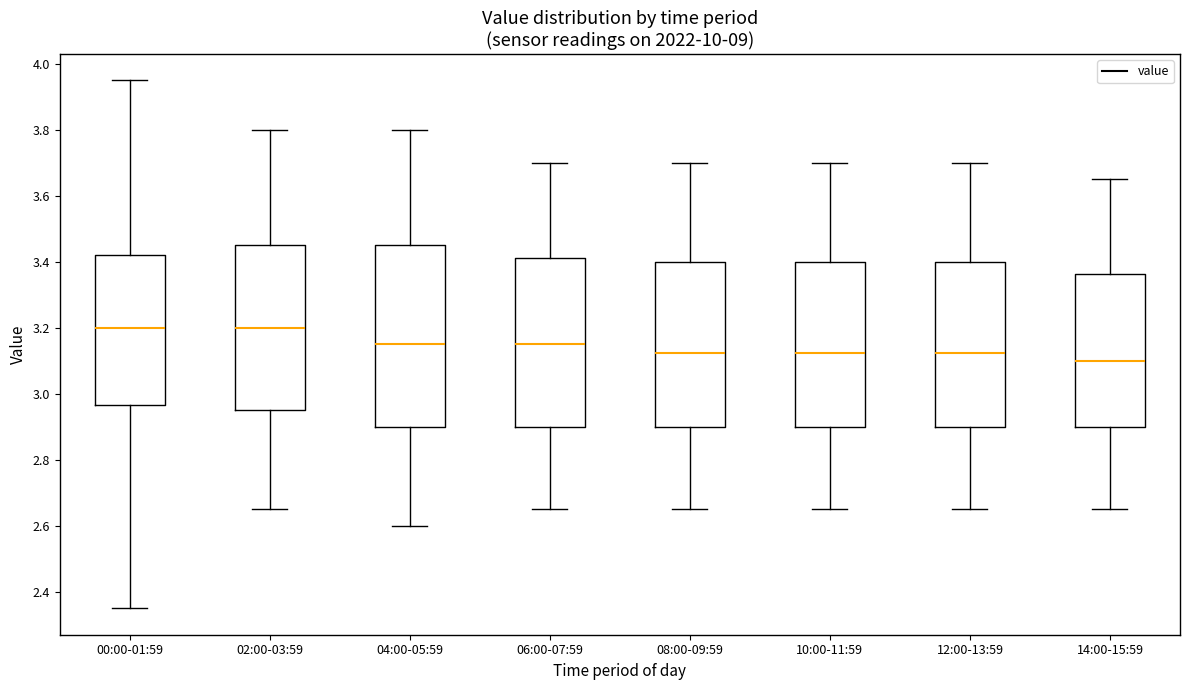

Comparing the boxes themselves (not the whiskers), which one is the tallest?

04:00-05:59